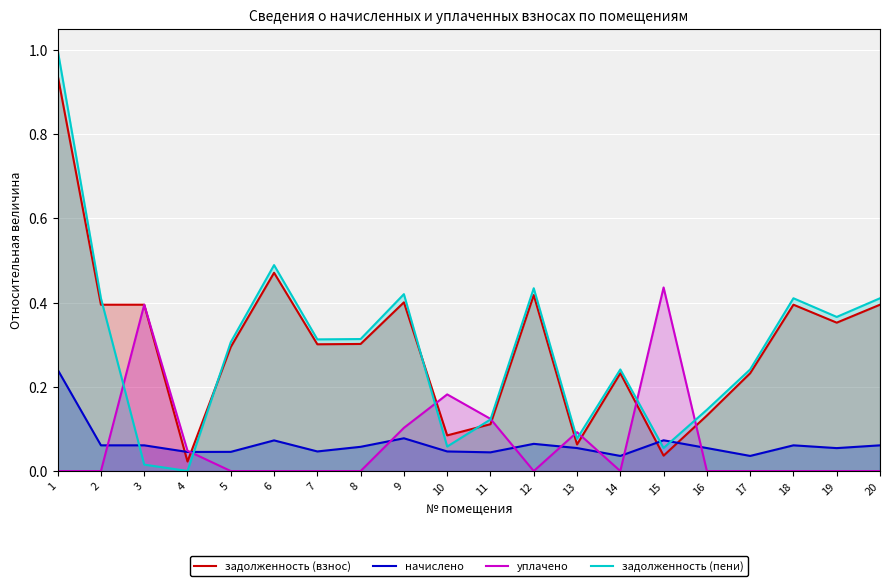

Which series has the widest spread of values?

задолженность (пени)